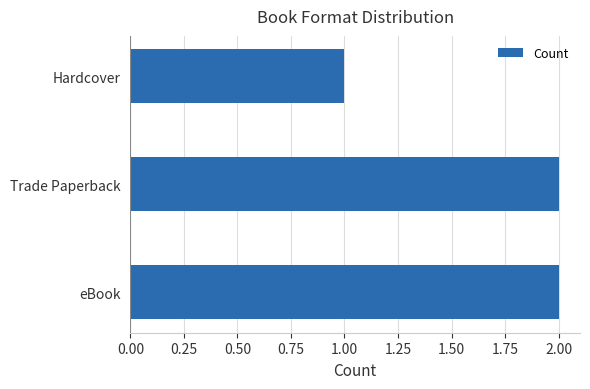

The chart shows a value of 0 at Trade Paperback. True or false?

False